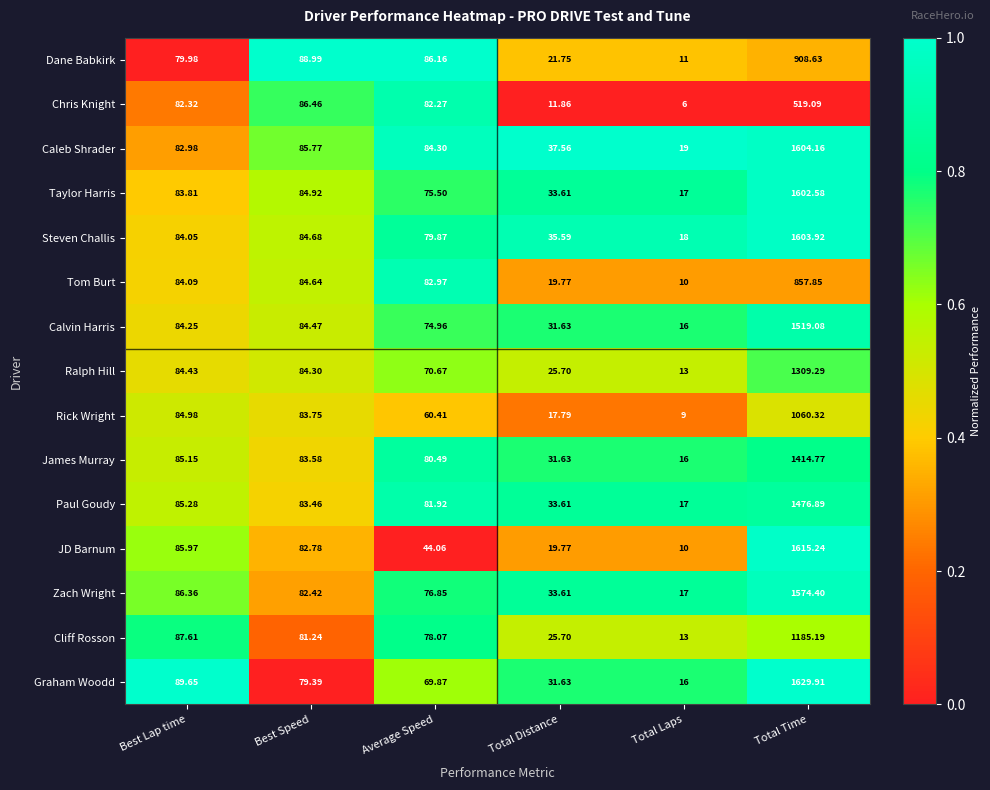

List the series in order of their peak value, lowest first.

Chris Knight, Tom Burt, Dane Babkirk, Rick Wright, Cliff Rosson, Ralph Hill, James Murray, Paul Goudy, Calvin Harris, Zach Wright, Taylor Harris, Steven Challis, Caleb Shrader, JD Barnum, Graham Woodd